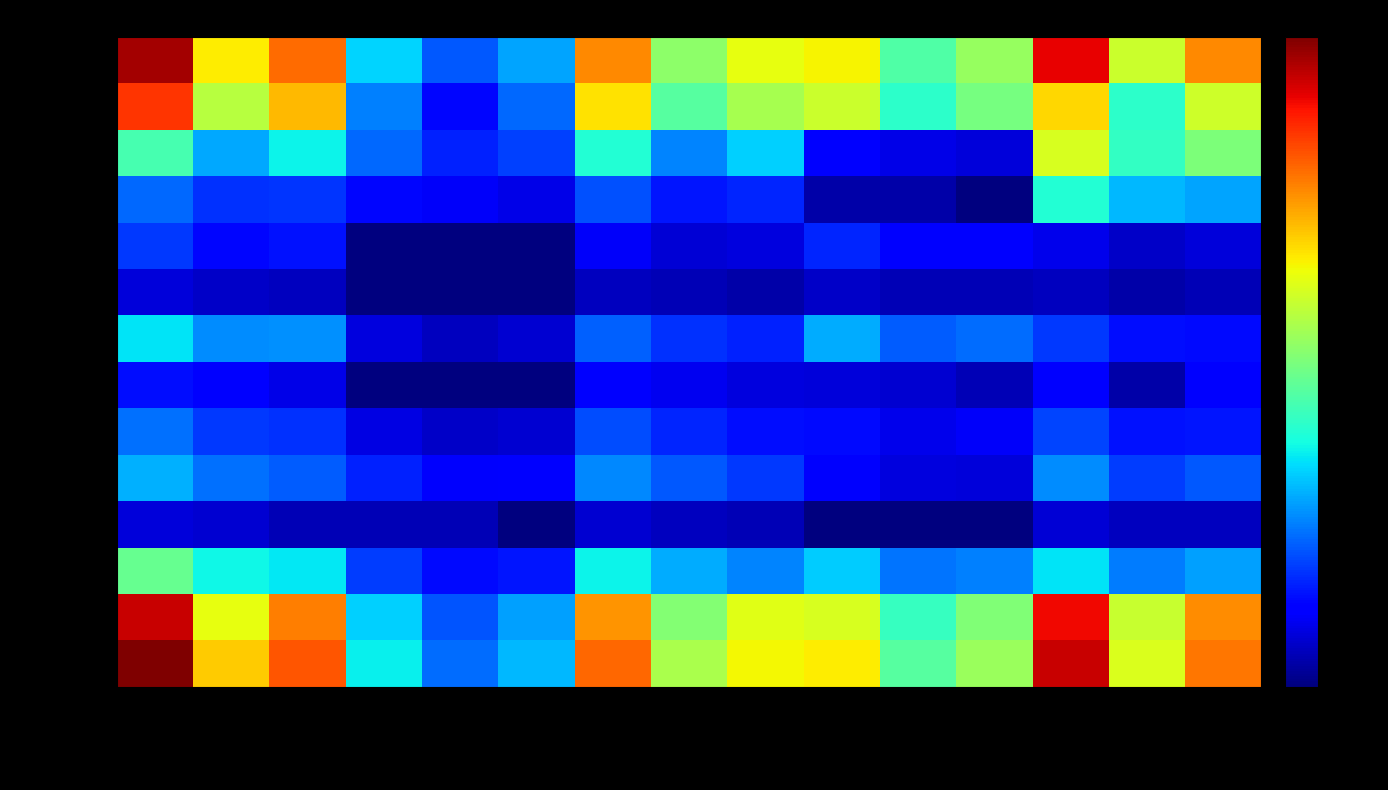

List the series in order of their peak value, lowest first.

EFTA, Ozeanien, Afrika, EU-Kroatien, Amerika, Asien, Übrige Europa, EU-2, Drittstaaten, EU-8, EU-17, EU-28/EFTA, Europa, Gesamttotal